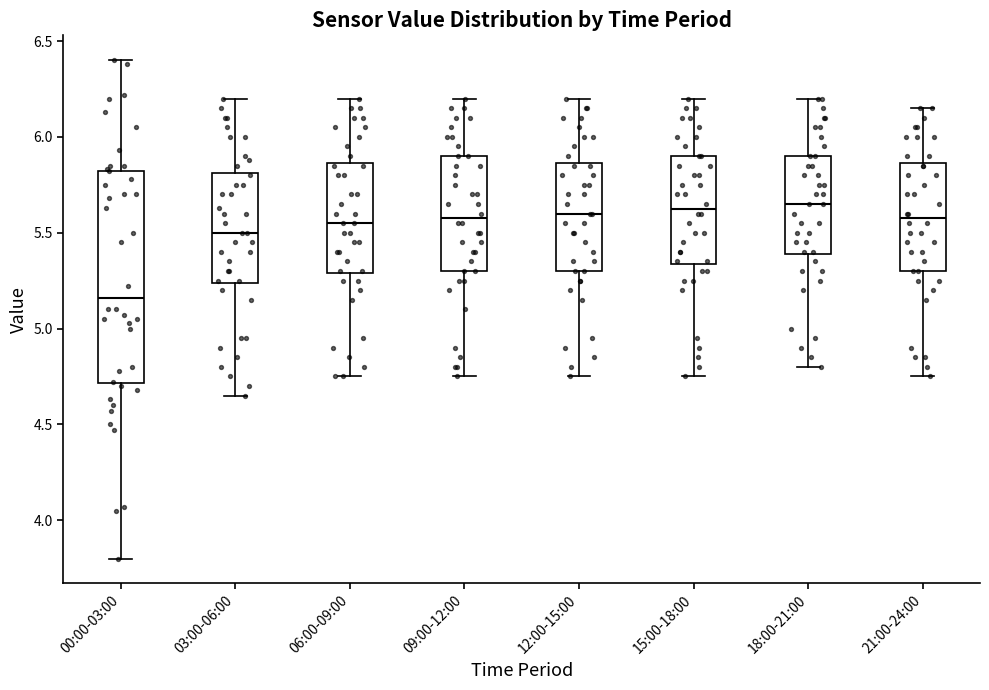

Which box has the lowest median line?

00:00-03:00